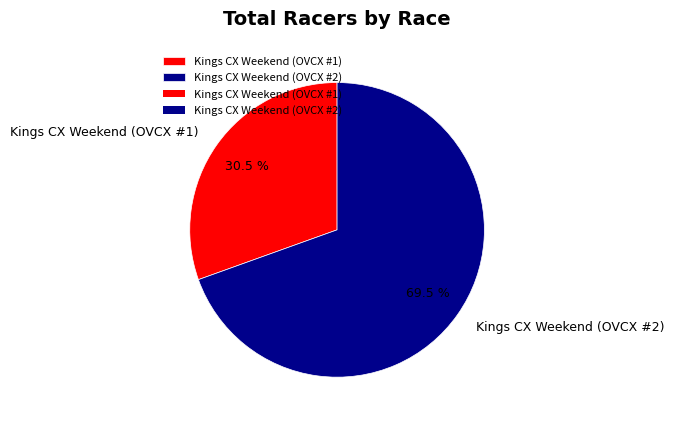

Approximately how many times larger is the value at Kings CX Weekend (OVCX #2) compared to Kings CX Weekend (OVCX #1)?

2.3